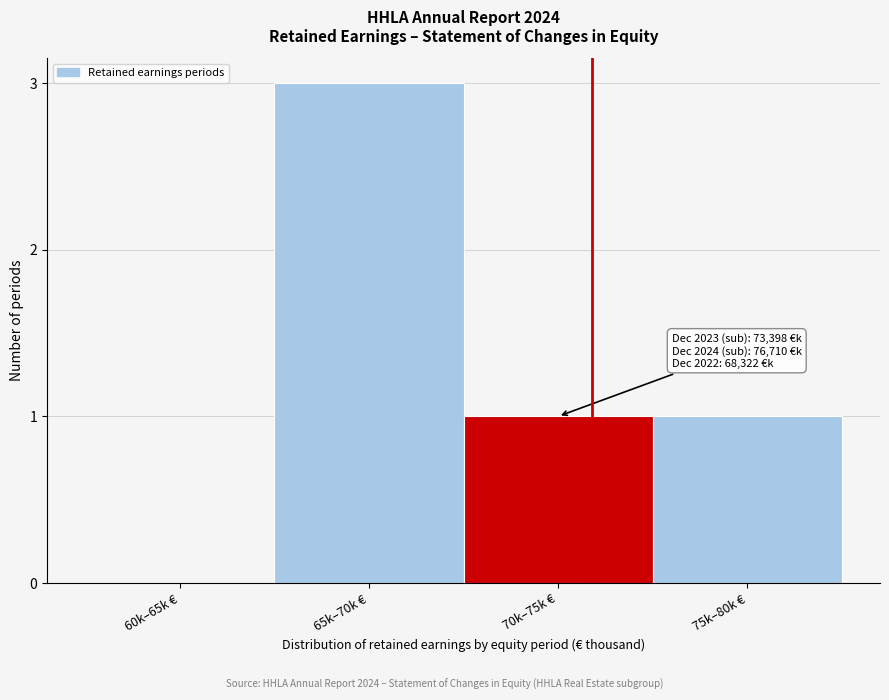

Reading right to left, transcribe all the data shown in this chart.

75k–80k €=1	70k–75k €=1	65k–70k €=3	60k–65k €=0